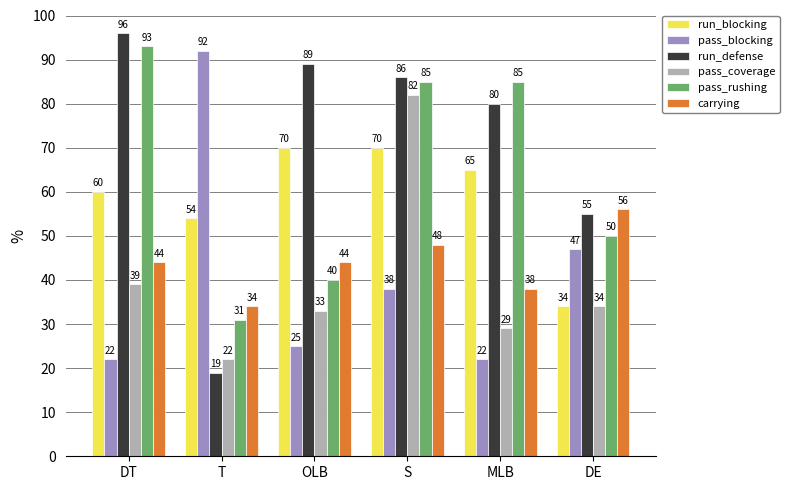

What position from the right is MLB?

2